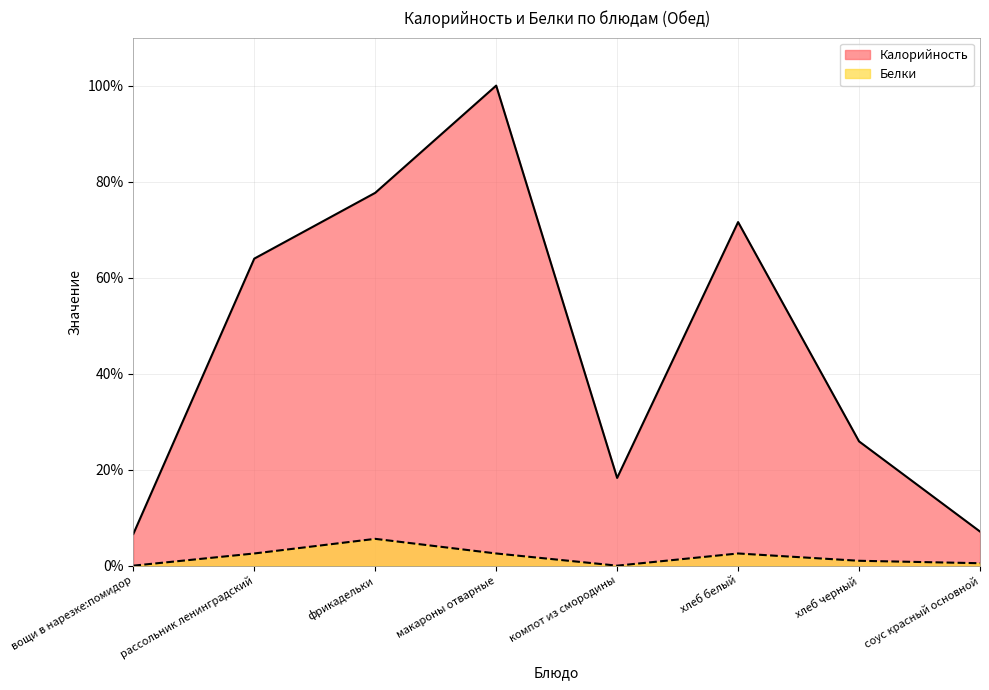

List the series in order of their peak value, highest first.

Калорийность, Белки